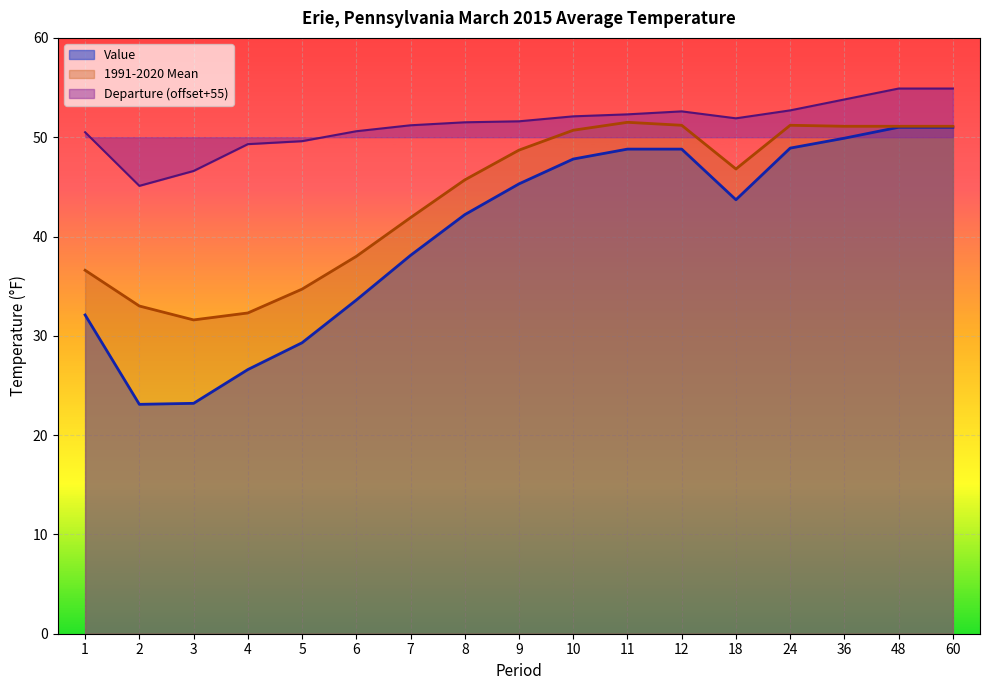

Rank the series by their average value, from highest to lowest.

Departure (offset+55), 1991-2020 Mean, Value